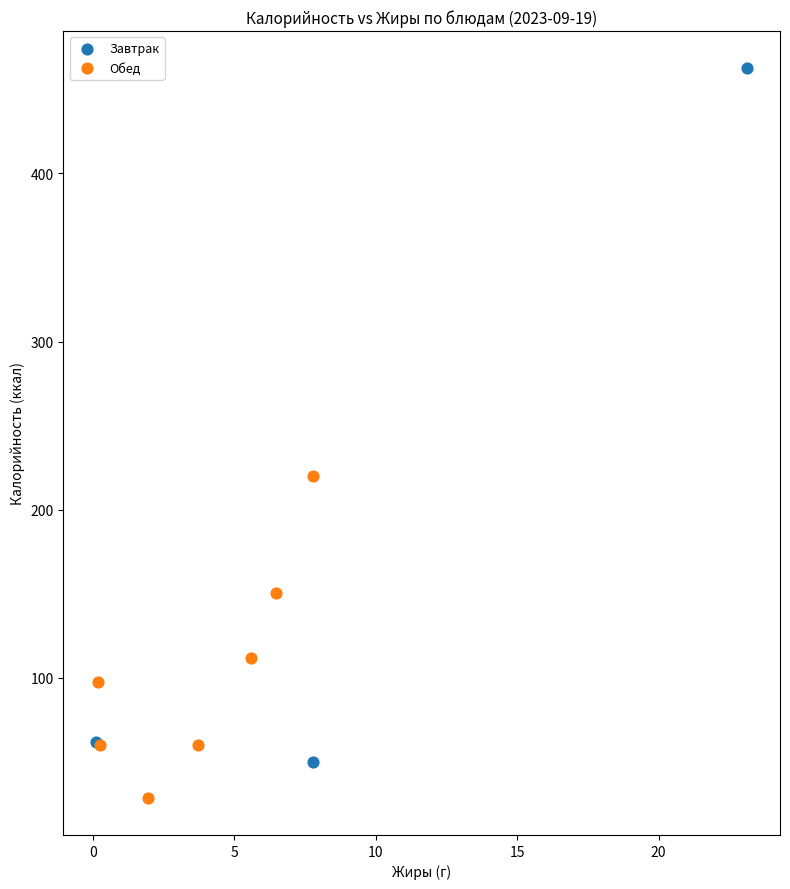

Which series reaches the minimum Y coordinate?

Обед